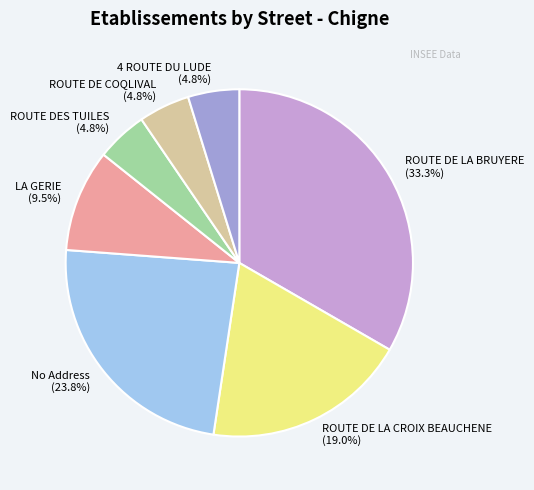

Is ROUTE DE COQLIVAL (4.8%) the majority of the pie?

No